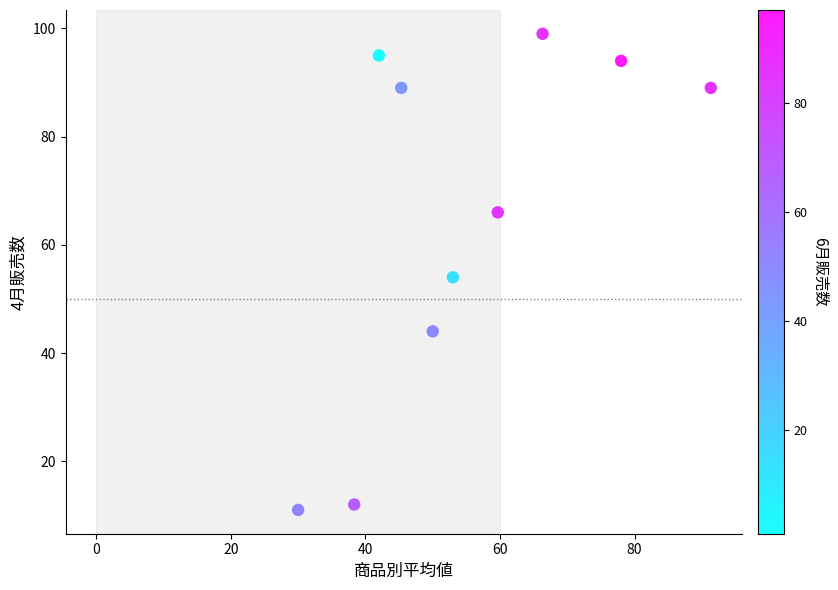

What is the average Y value?

65